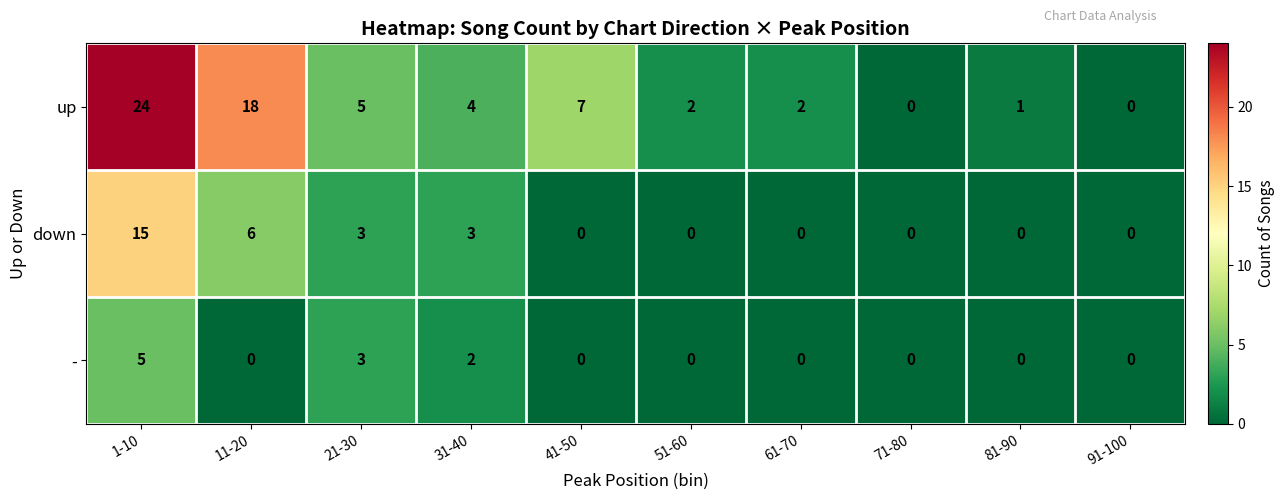

How many data points does each series have?

10